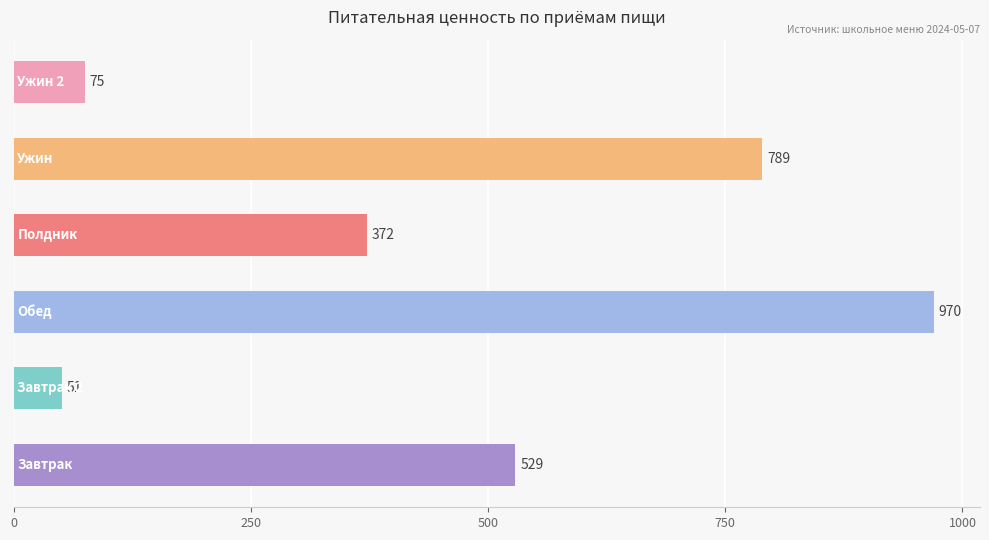

What is the greatest value displayed?

970